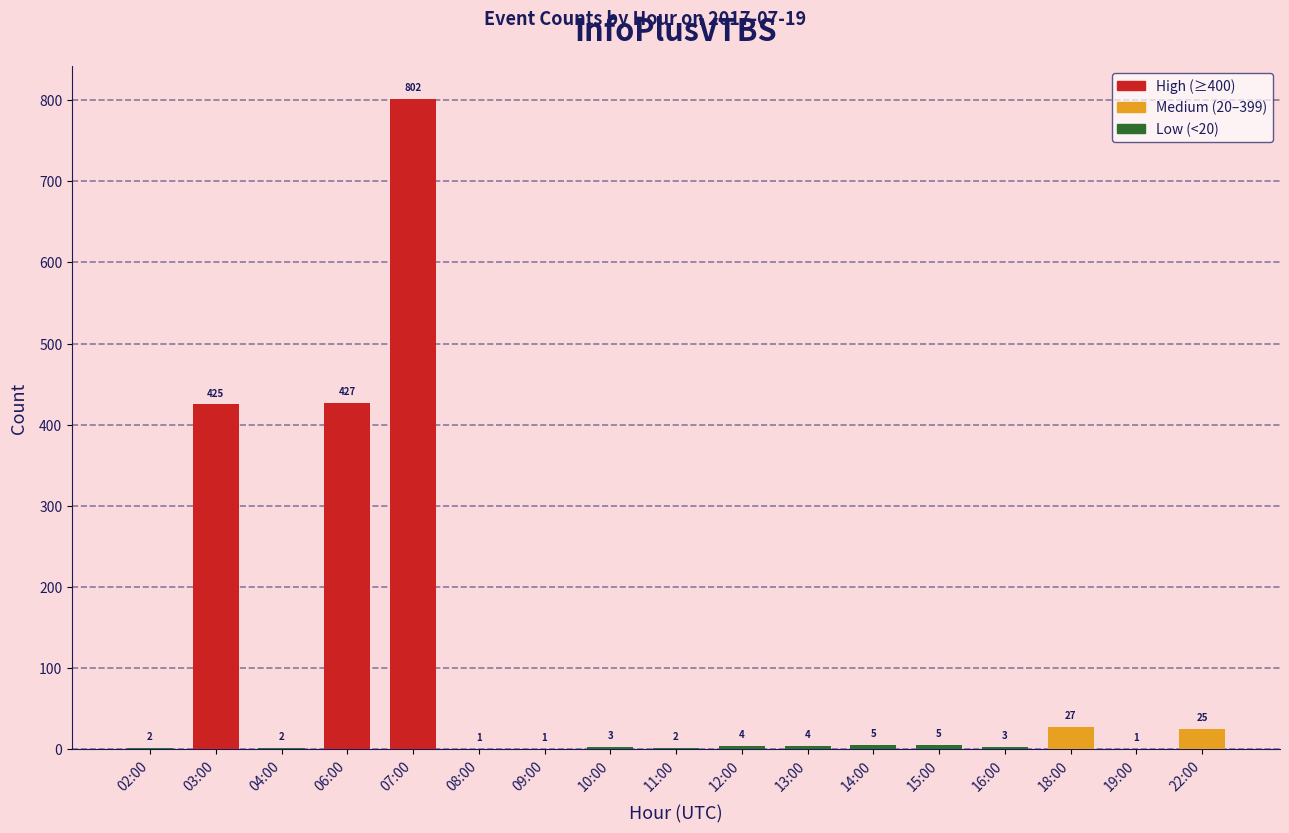

Approximately how many times larger is the value at 02:00 compared to 11:00?

1.0